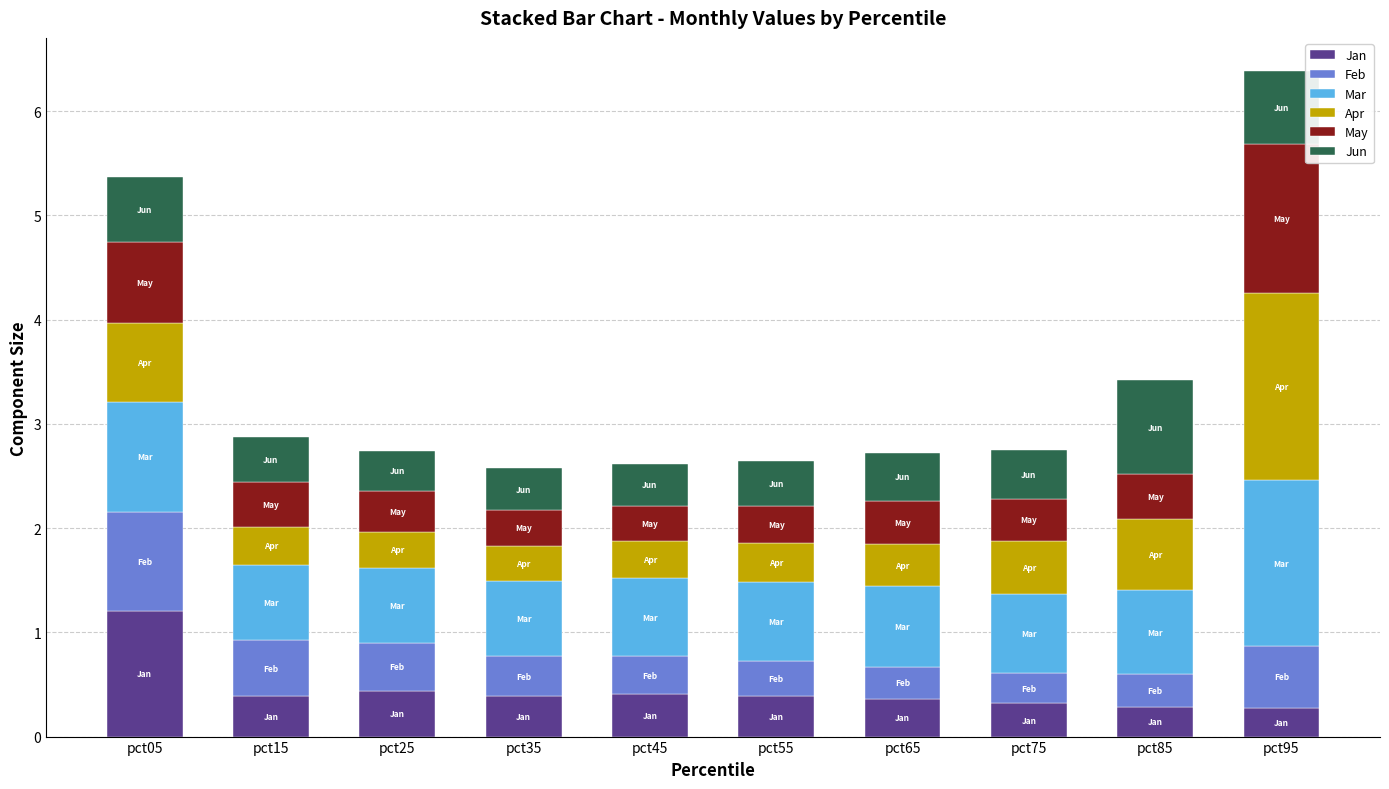

What is the lowest value of the Jan series?

0.3